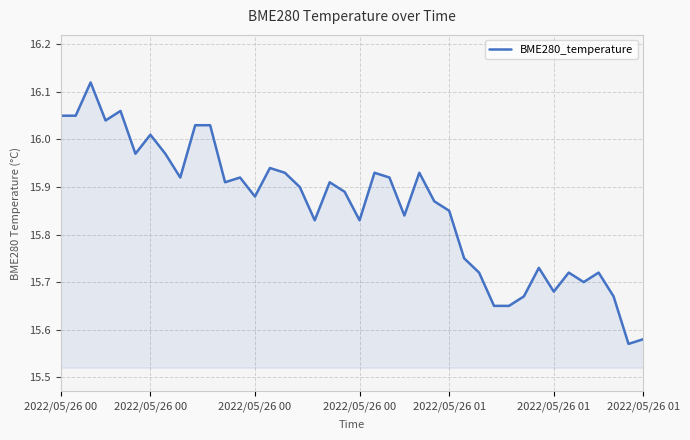

True or false: the data has more than 0 interior local peaks.

True